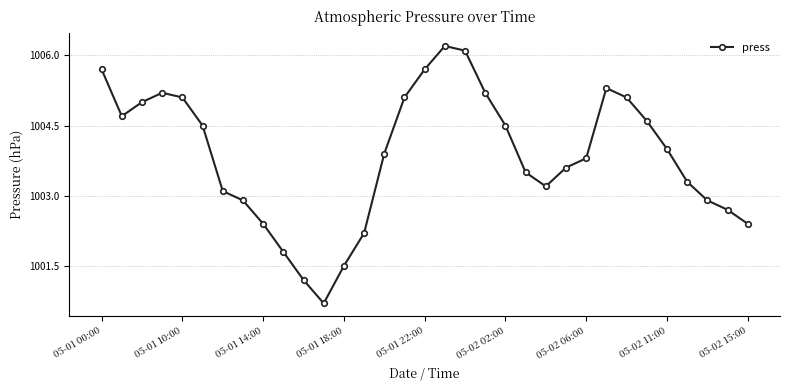

How many lines are shown in the chart?

1